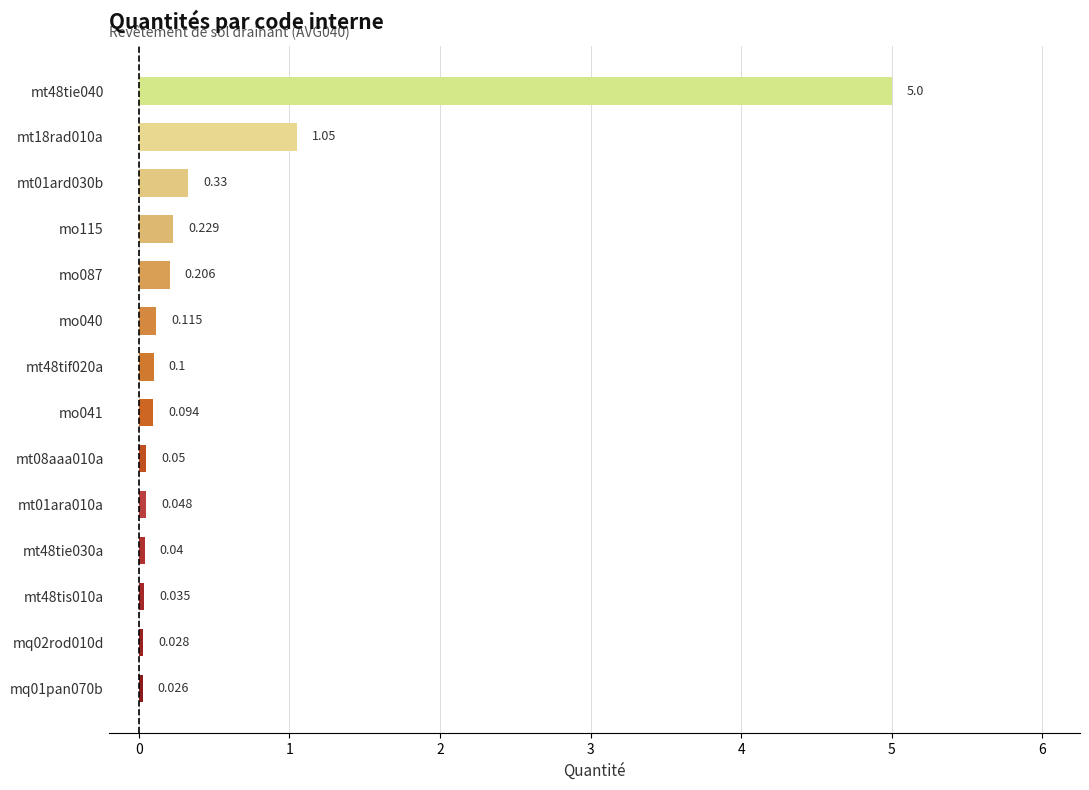

How many distinct data groups are displayed?

1